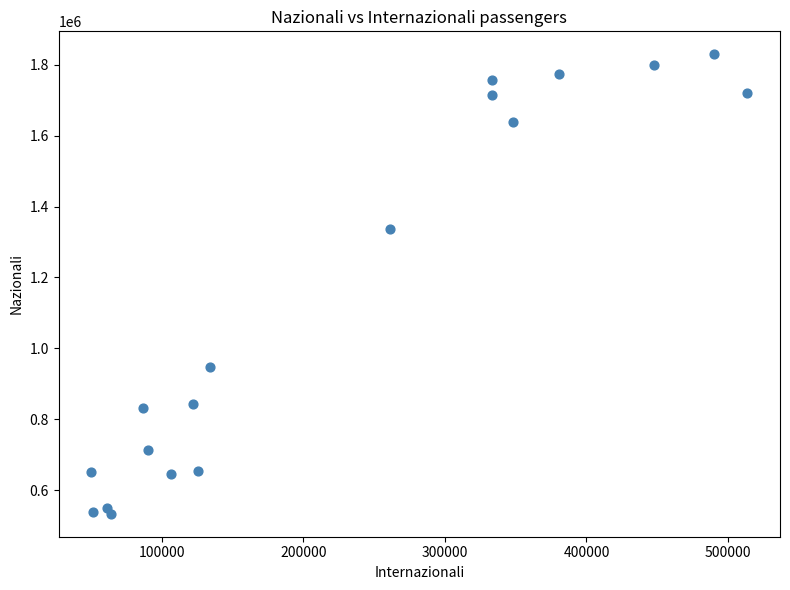

What is the range of X values (max minus min)?

463072